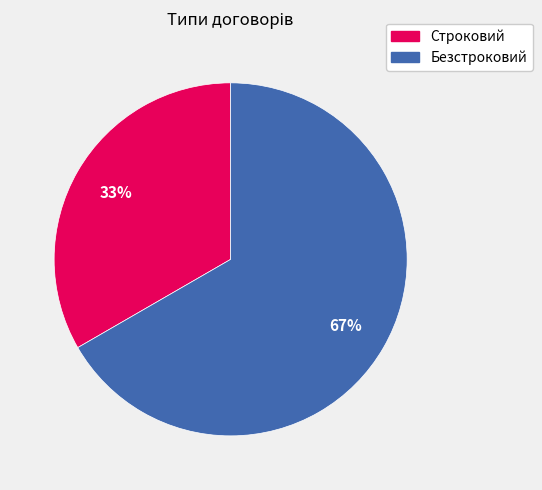

Which category has the biggest portion of the pie?

Безстроковий